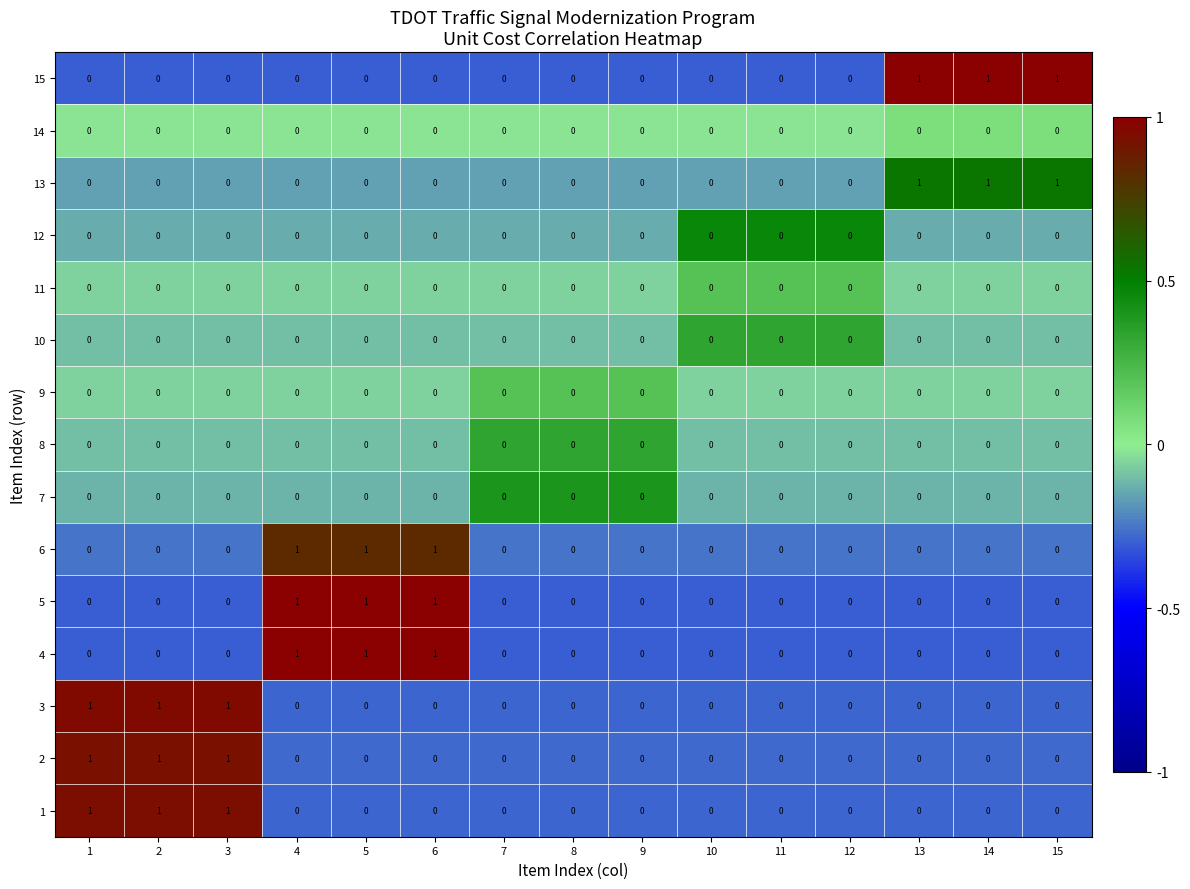

How many 5 values are between 0 and 1?

15